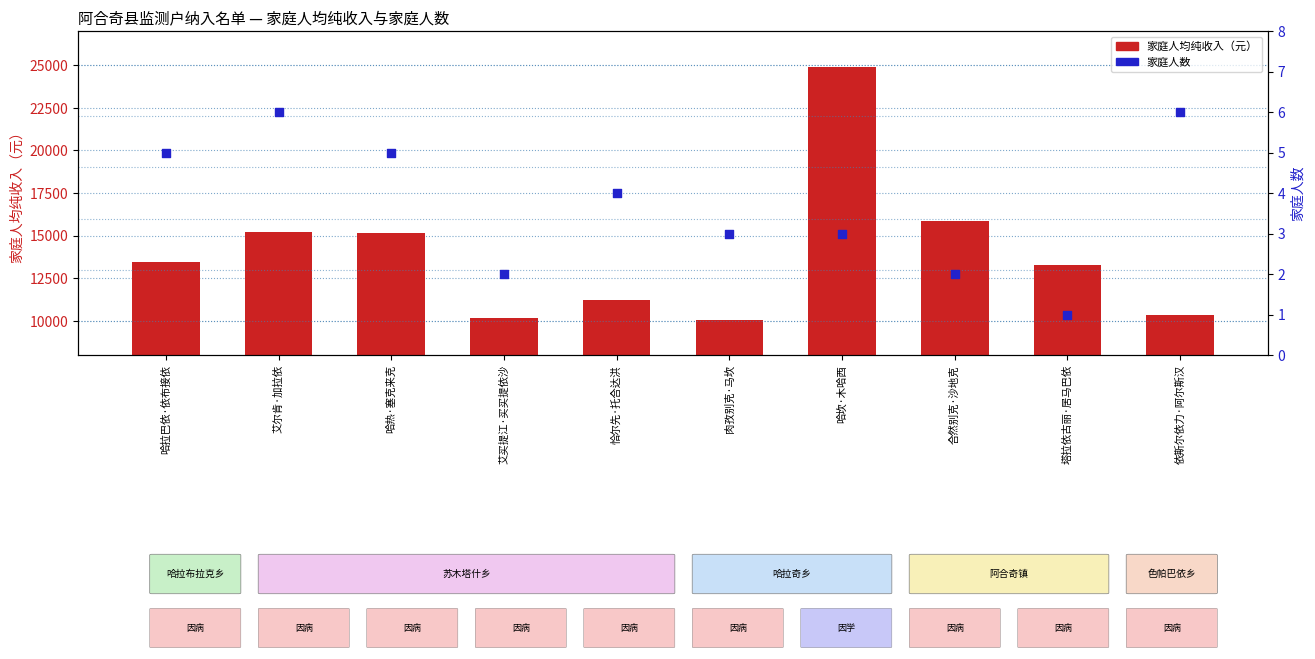

At which category is the sum across all series the highest?

哈坎·木哈西